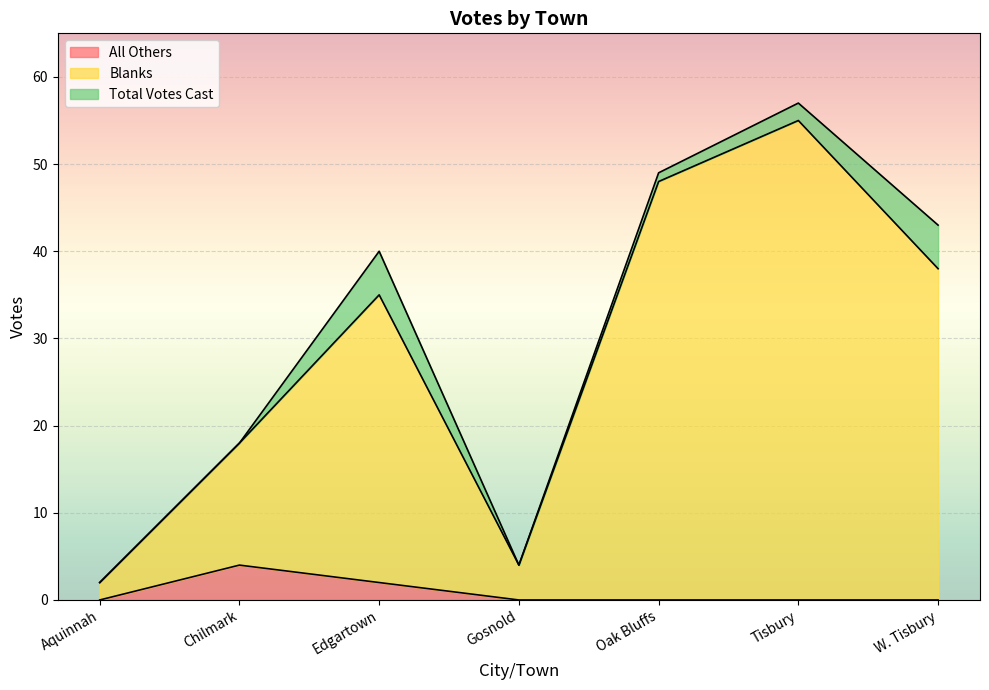

How many data points does each series have?

7